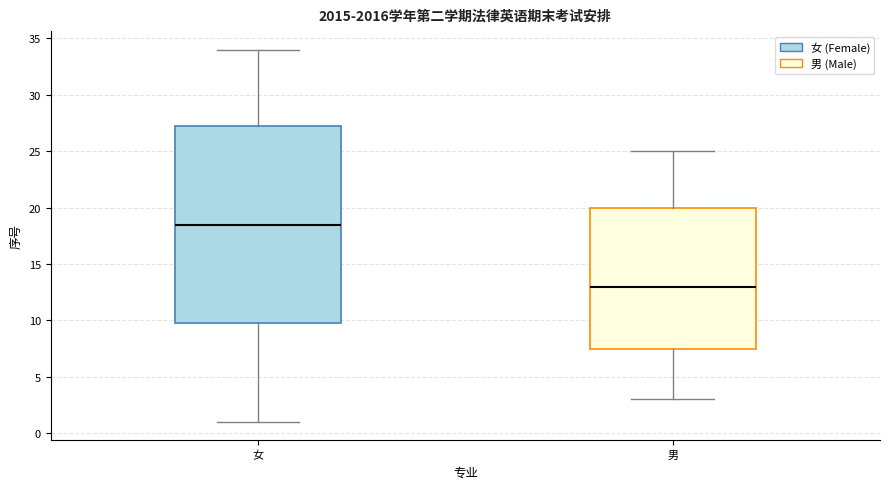

Which box has the highest median line?

女